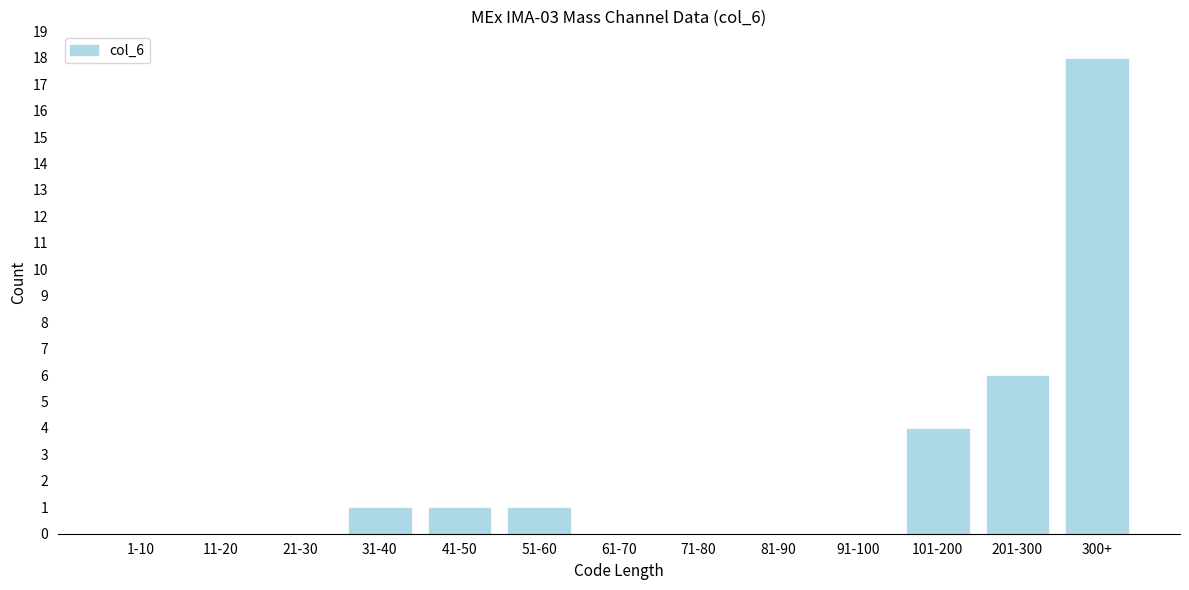

Reading left to right, what are all the values shown in this chart?

1-10=0	11-20=0	21-30=0	31-40=1	41-50=1	51-60=1	61-70=0	71-80=0	81-90=0	91-100=0	101-200=4	201-300=6	300+=18